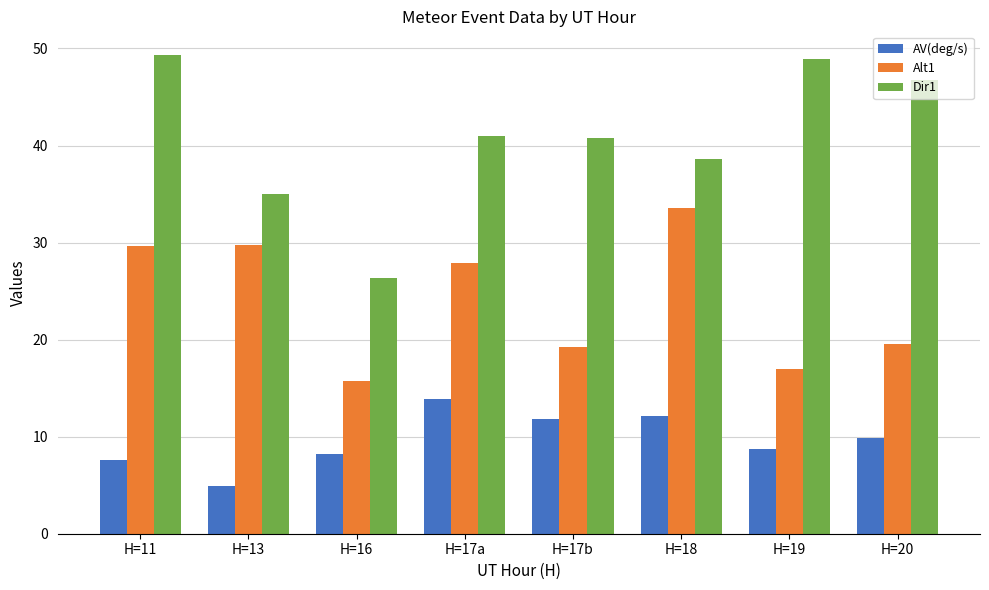

The value of Alt1 at H=17a is 14.6. True or false?

False